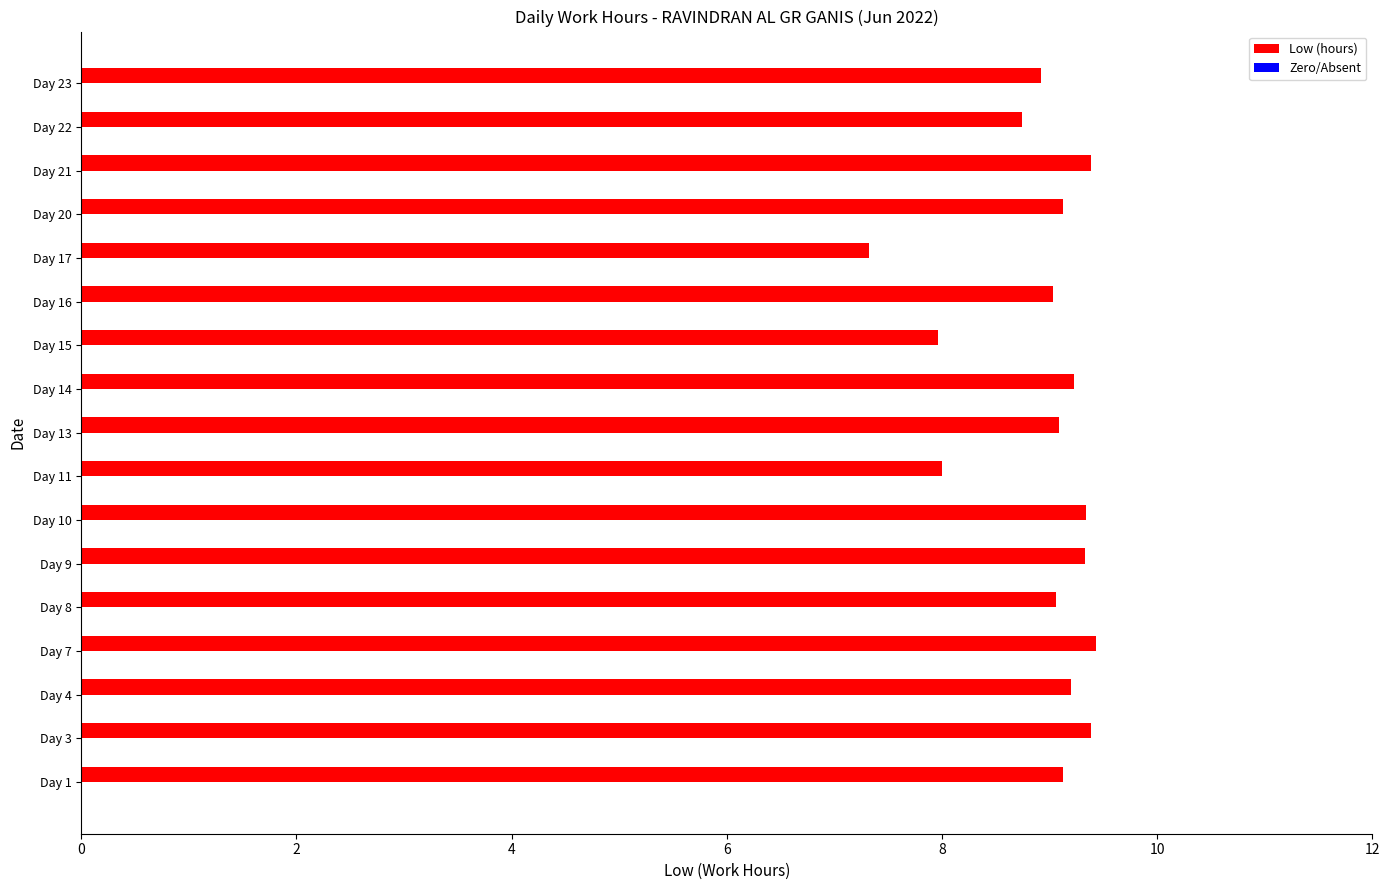

What value does the data have at Day 3?

9.4